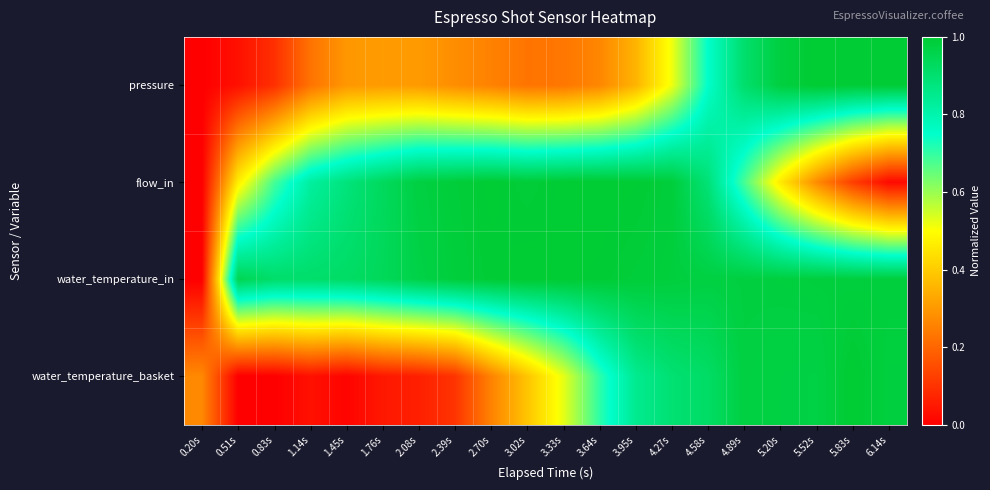

How many data points does each series have?

20